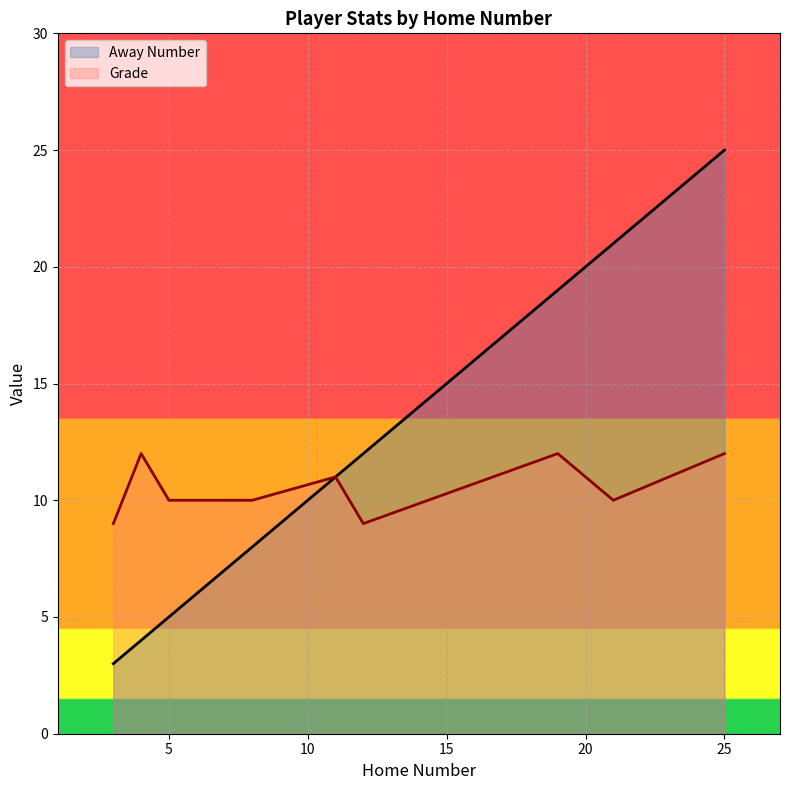

Which series has the largest range (max minus min)?

Away Number